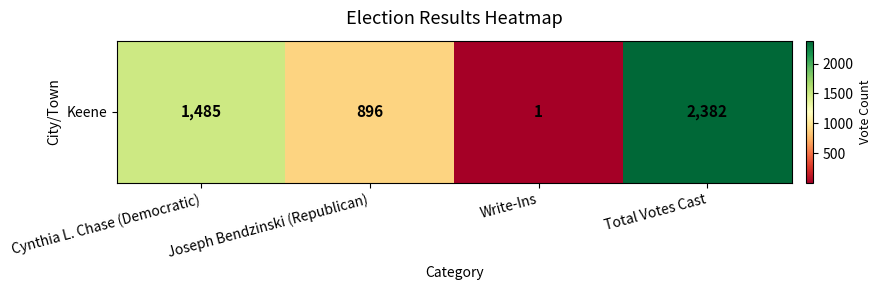

Approximately how many times larger is the value at Cynthia L. Chase (Democratic) compared to Joseph Bendzinski (Republican)?

1.7